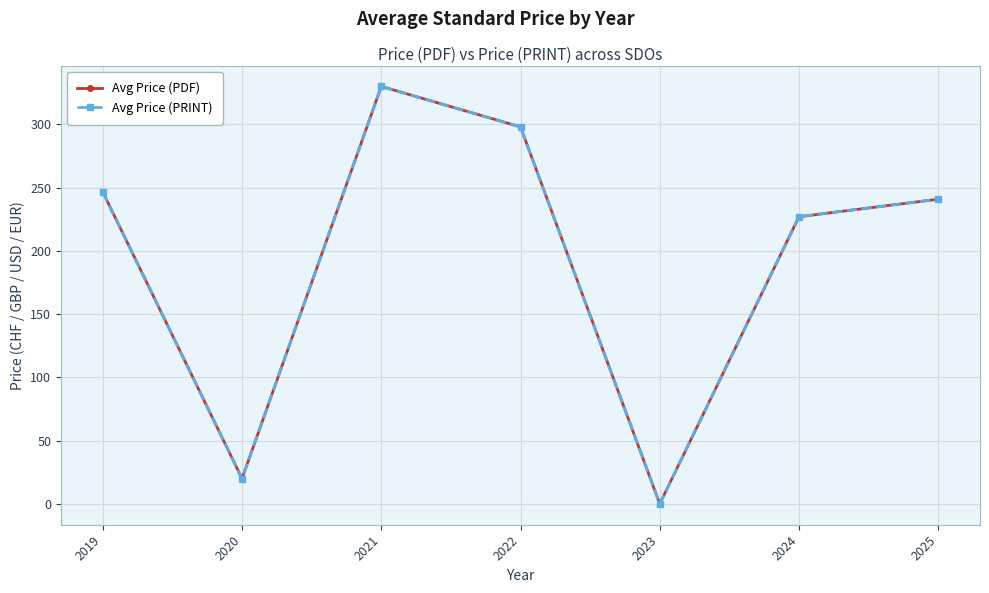

At 2021, list the series in order from largest to smallest.

Avg Price (PDF), Avg Price (PRINT)